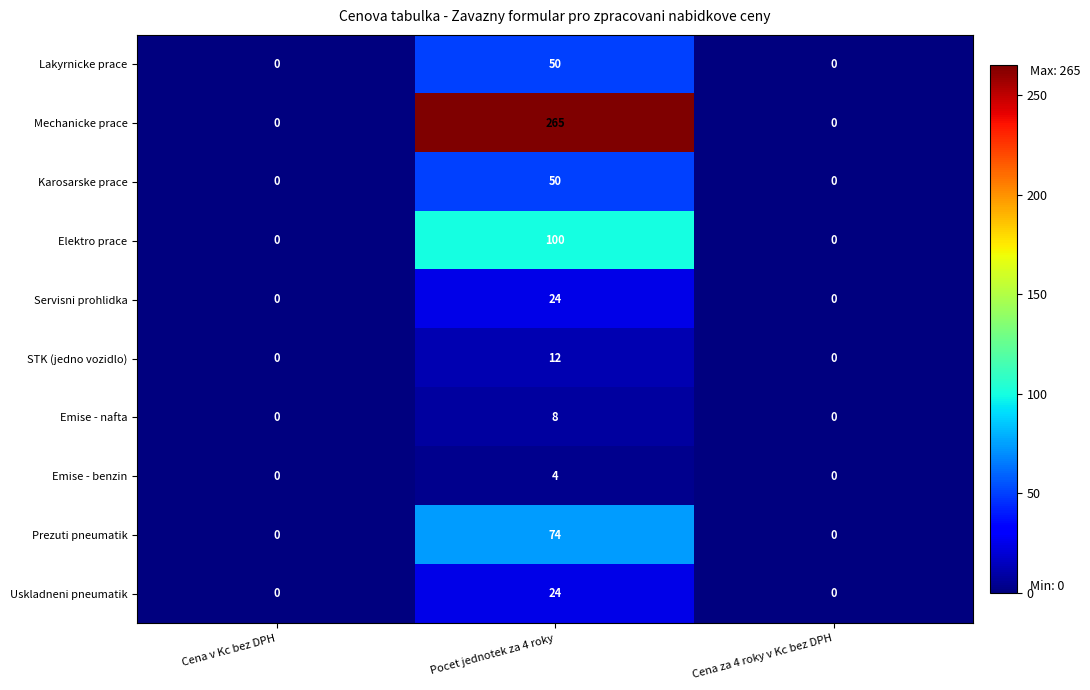

The value of Prezuti pneumatik at Cena v Kc bez DPH is 0. True or false?

True